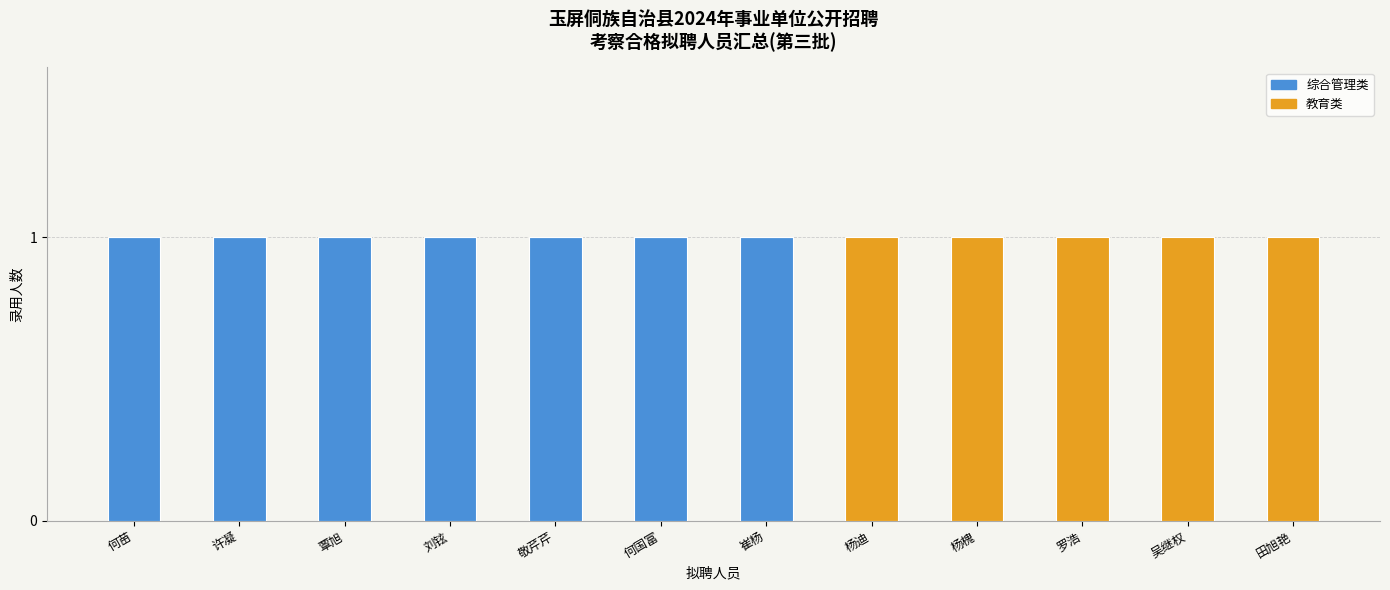

Is it true that 综合管理类 equals 0 at 吴继权?

True